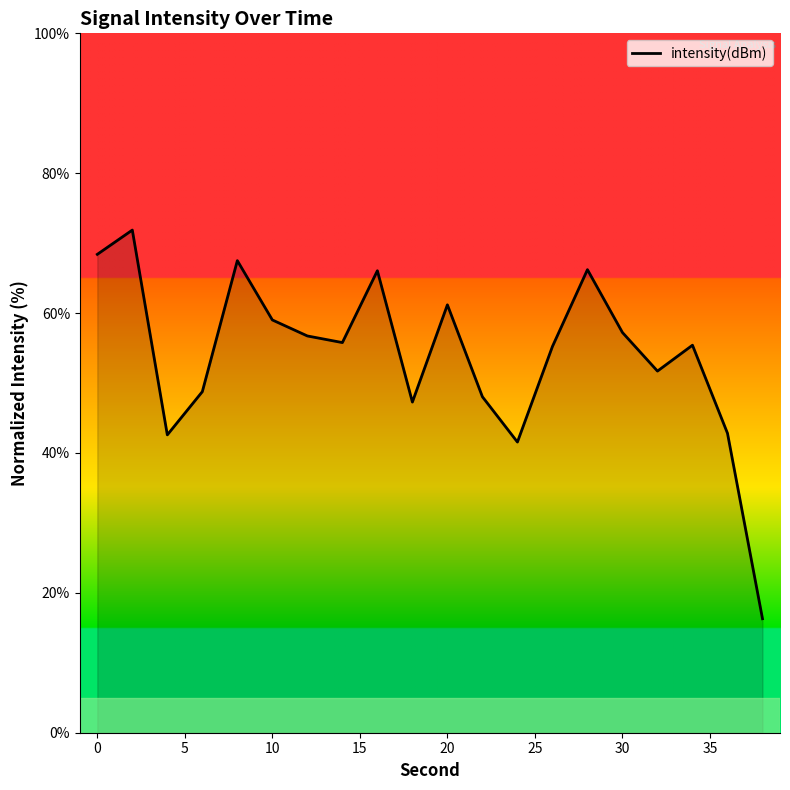

What is the smallest value displayed?

16.3